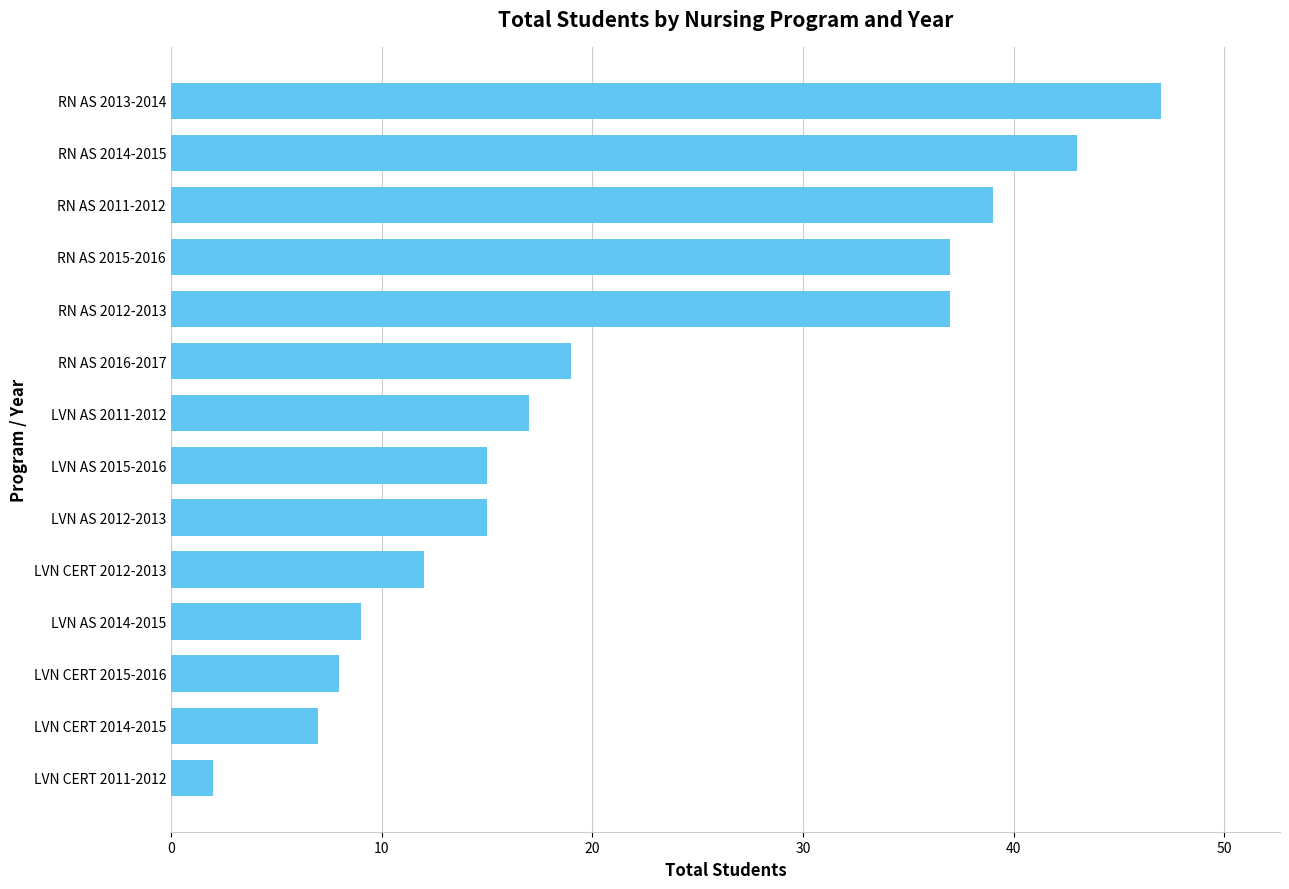

Reading bottom to top, transcribe all the data shown in this chart.

LVN CERT 2011-2012=2	LVN CERT 2014-2015=7	LVN CERT 2015-2016=8	LVN AS 2014-2015=9	LVN CERT 2012-2013=12	LVN AS 2012-2013=15	LVN AS 2015-2016=15	LVN AS 2011-2012=17	RN AS 2016-2017=19	RN AS 2012-2013=37	RN AS 2015-2016=37	RN AS 2011-2012=39	RN AS 2014-2015=43	RN AS 2013-2014=47